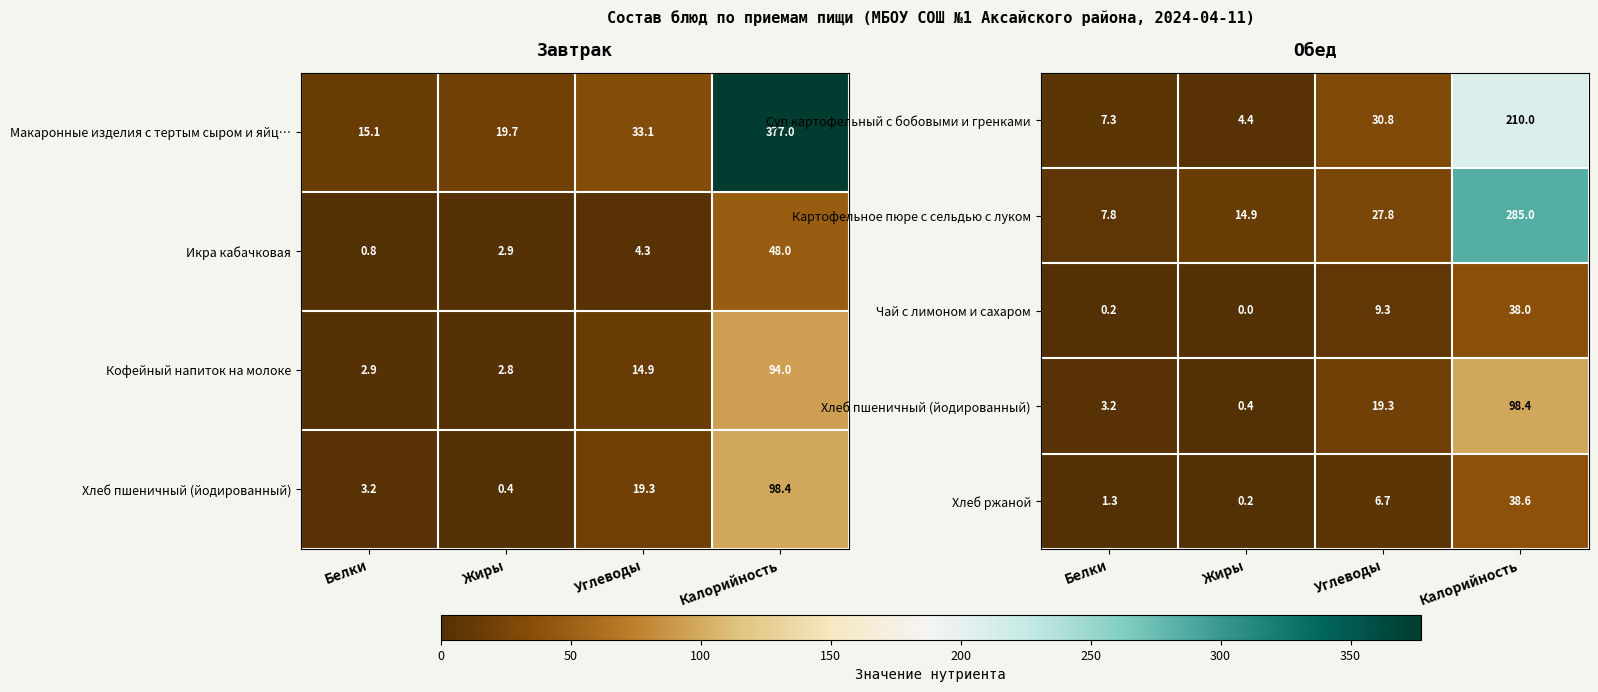

At which label is Чай с лимоном и сахаром closest to 19?

Углеводы